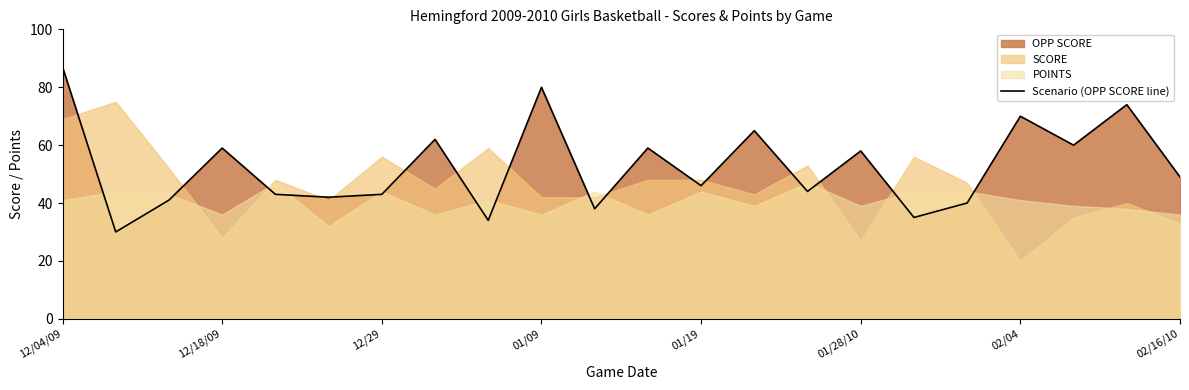

How many values are below 49?

11